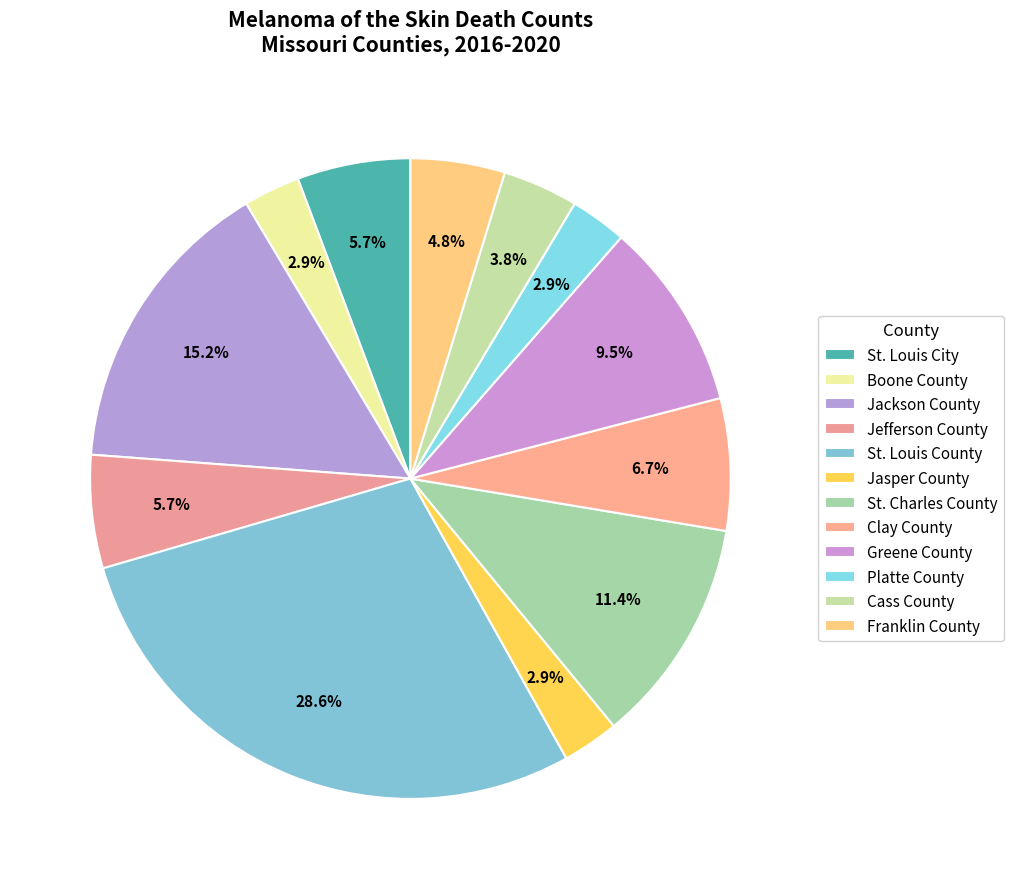

What is the largest slice in the pie chart?

St. Louis County